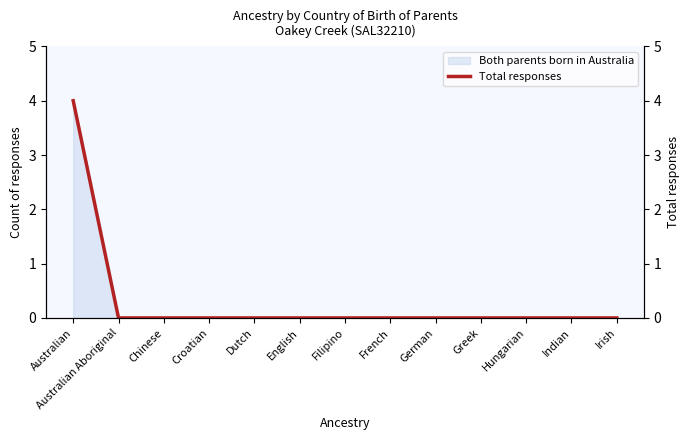

Reading left to right, list all the values displayed in this chart.

4	0	0	0	0	0	0	0	0	0	0	0	0